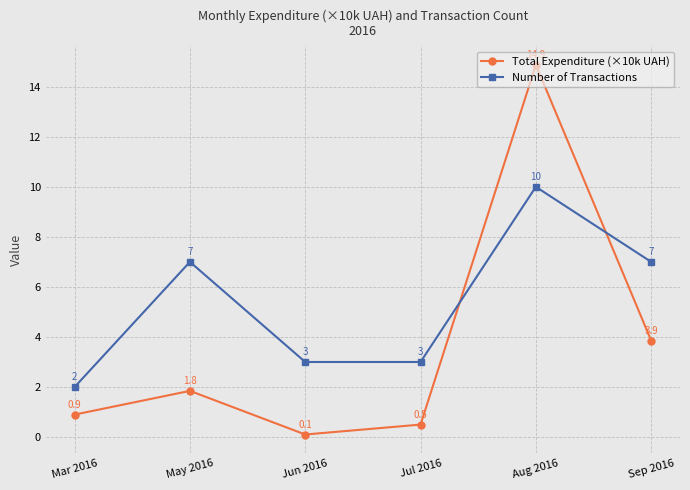

Is it true that Total Expenditure (×10k UAH) equals 1.8 at May 2016?

True